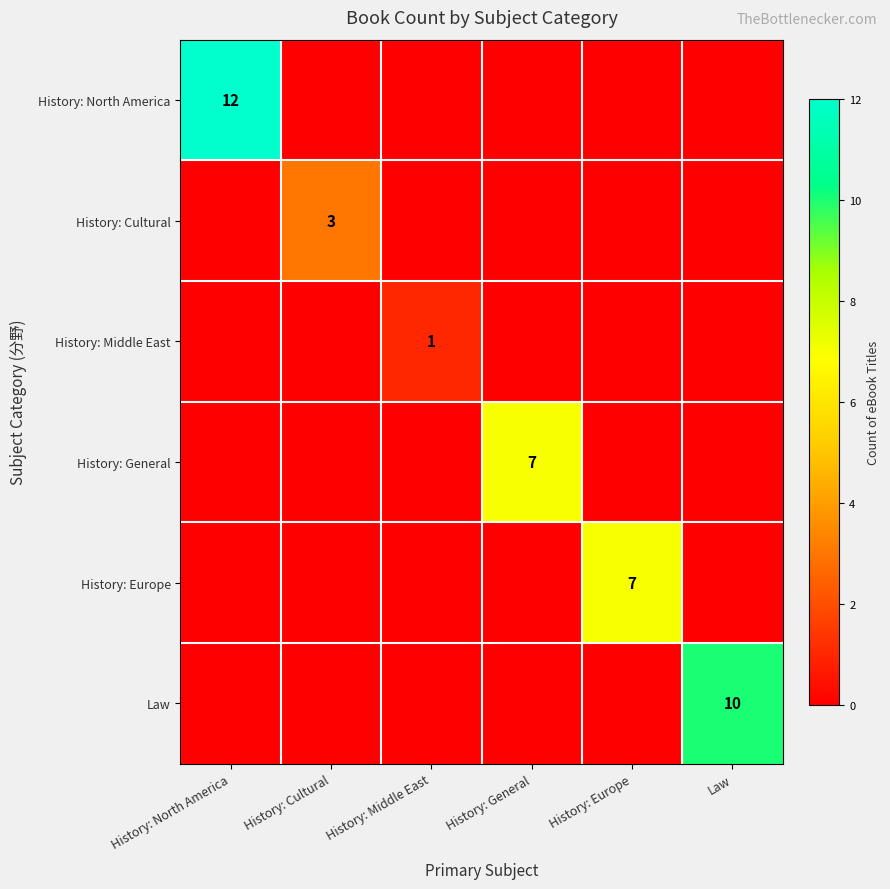

Is it true that History: North America equals -4 at History: General?

False